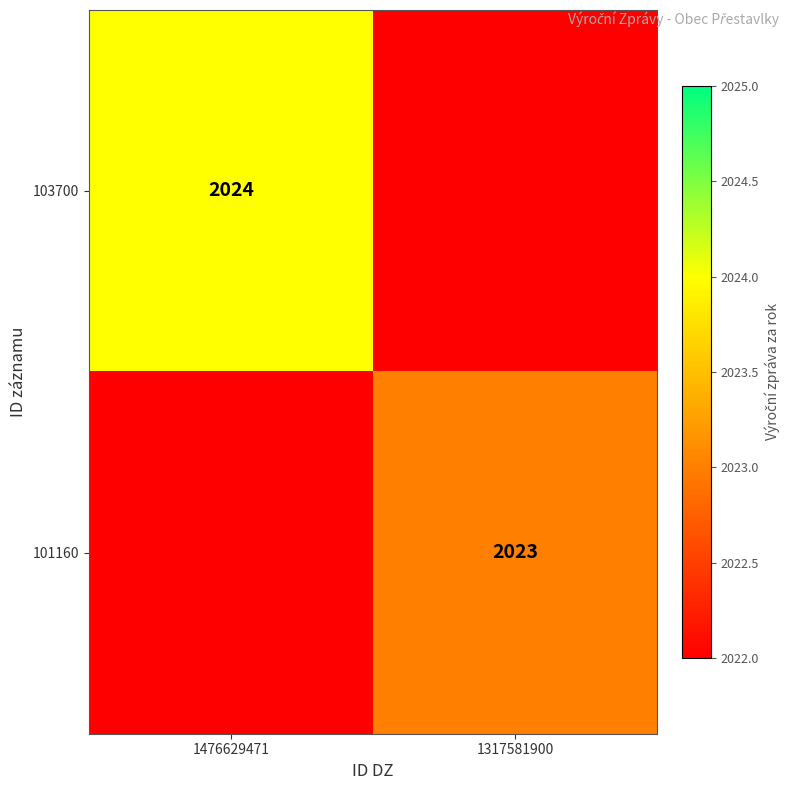

Is it true that 101160 equals 909 at 1317581900?

False